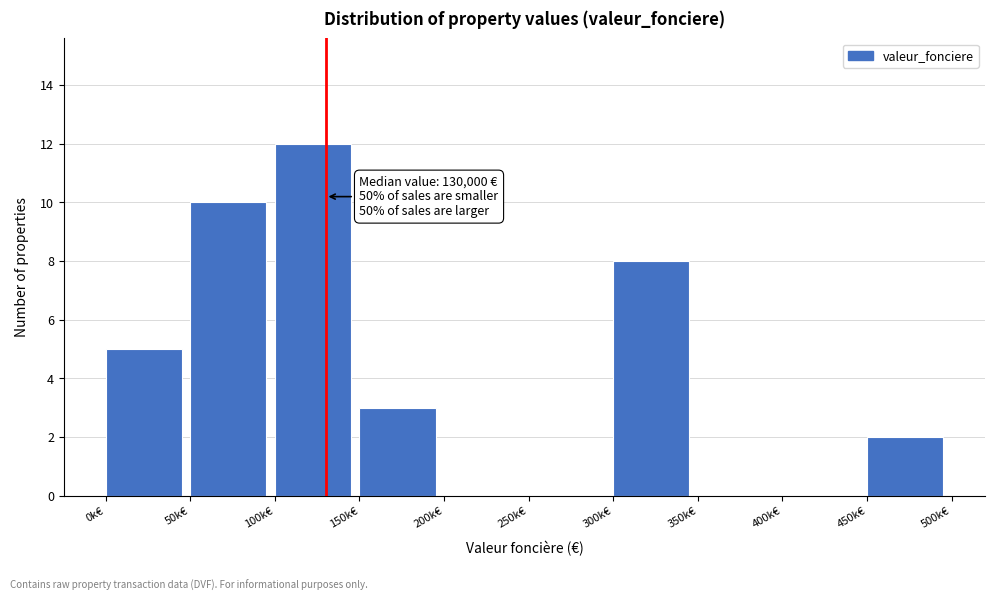

Reading right to left, transcribe all the data shown in this chart.

450k€=2	400k€=0	350k€=0	300k€=8	250k€=0	200k€=0	150k€=3	100k€=12	50k€=10	0k€=5